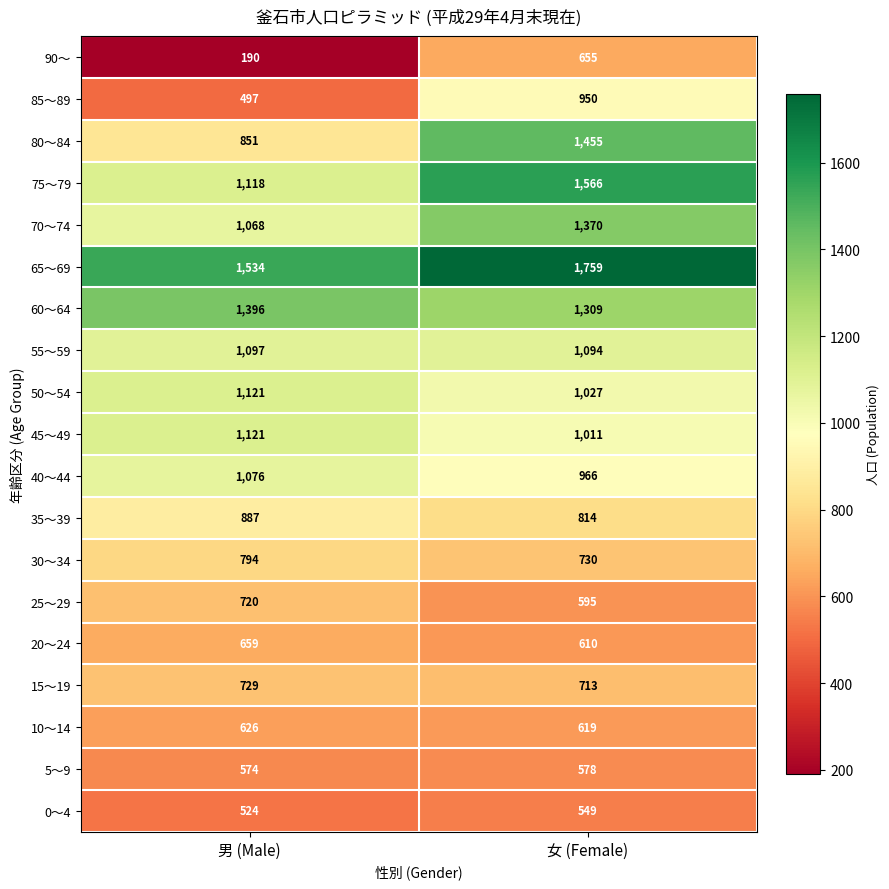

What is the sum of the 75～79 values at 男 (Male) and 女 (Female)?

2684